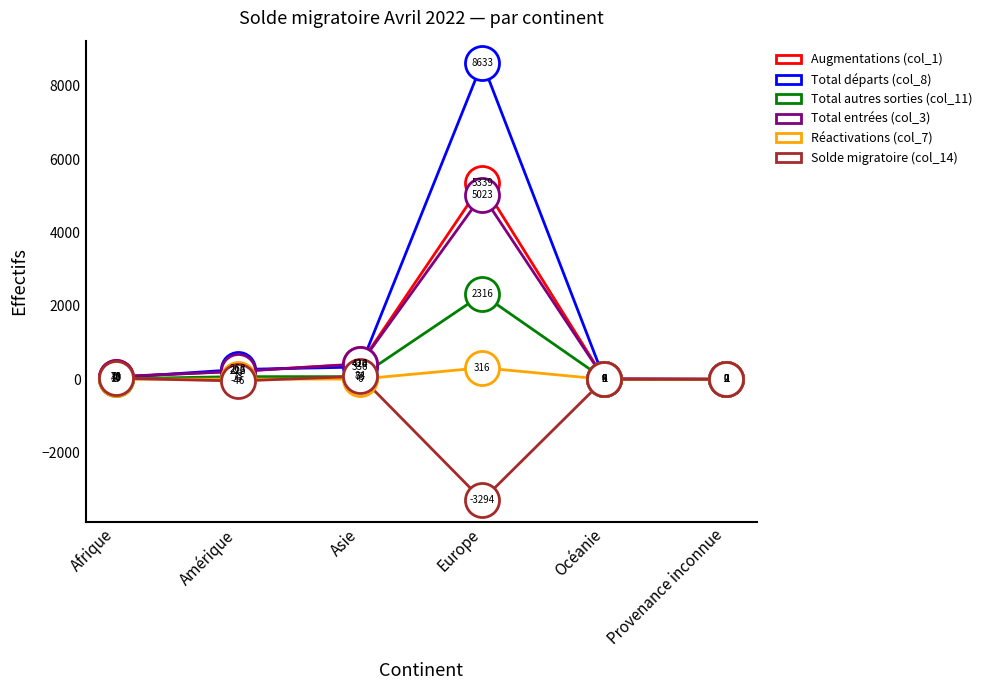

What are all the series names shown in the legend?

Augmentations (col_1), Total départs (col_8), Total autres sorties (col_11), Total entrées (col_3), Réactivations (col_7), Solde migratoire (col_14)